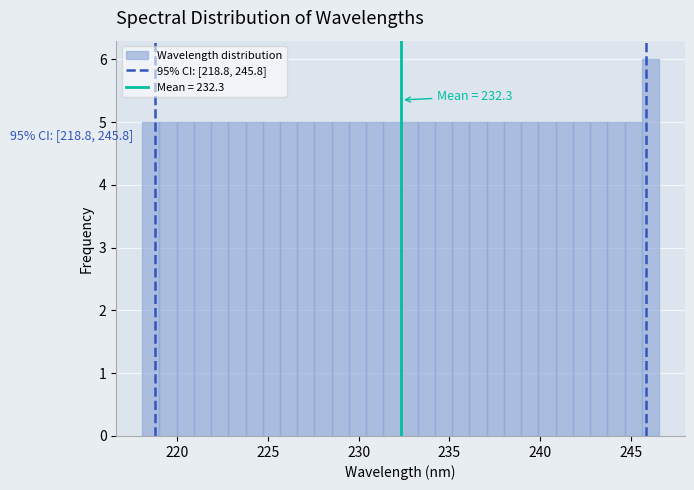

Read against the x-axis, roughly where is the centre of the tallest bar?

246.0